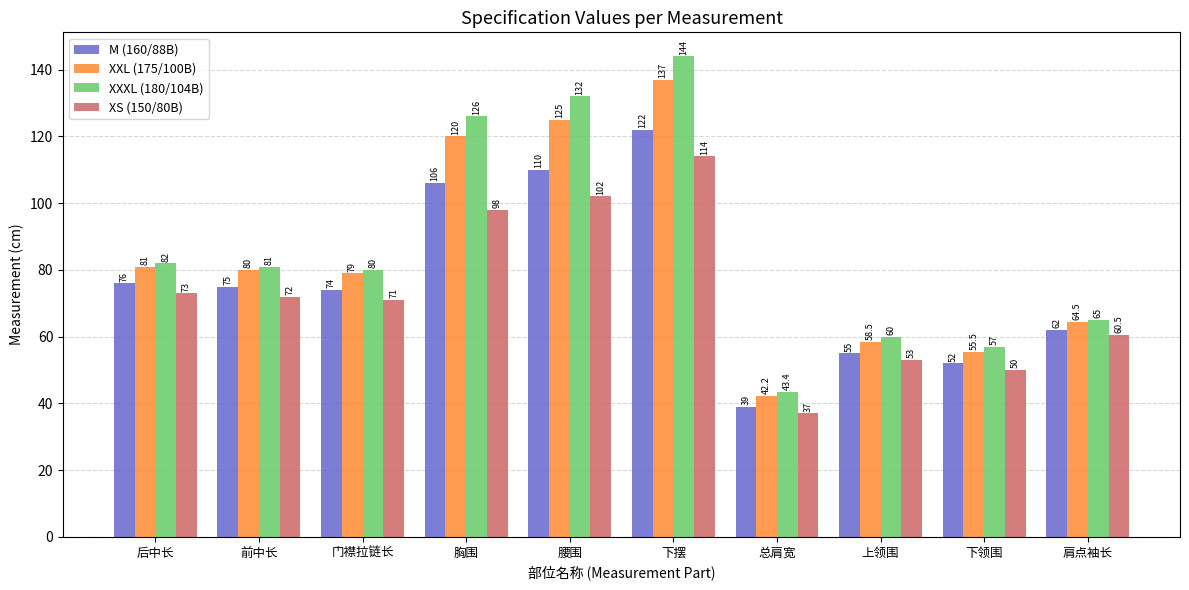

Reading right to left, list all the values displayed in this chart.

M (160/88B): 肩点袖长=62.0	下领围=52.0	上领围=55.0	总肩宽=39.0	下摆=122.0	腰围=110.0	胸围=106.0	门襟拉链长=74.0	前中长=75.0	后中长=76.0
XXL (175/100B): 肩点袖长=64.5	下领围=55.5	上领围=58.5	总肩宽=42.2	下摆=137.0	腰围=125.0	胸围=120.0	门襟拉链长=79.0	前中长=80.0	后中长=81.0
XXXL (180/104B): 肩点袖长=65.0	下领围=57.0	上领围=60.0	总肩宽=43.4	下摆=144.0	腰围=132.0	胸围=126.0	门襟拉链长=80.0	前中长=81.0	后中长=82.0
XS (150/80B): 肩点袖长=60.5	下领围=50.0	上领围=53.0	总肩宽=37.0	下摆=114.0	腰围=102.0	胸围=98.0	门襟拉链长=71.0	前中长=72.0	后中长=73.0